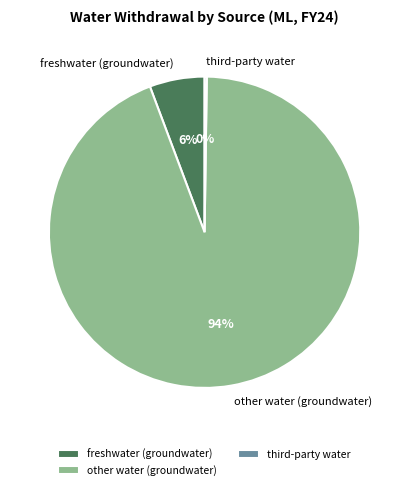

Is it true that freshwater (groundwater) is 18% of the pie?

False